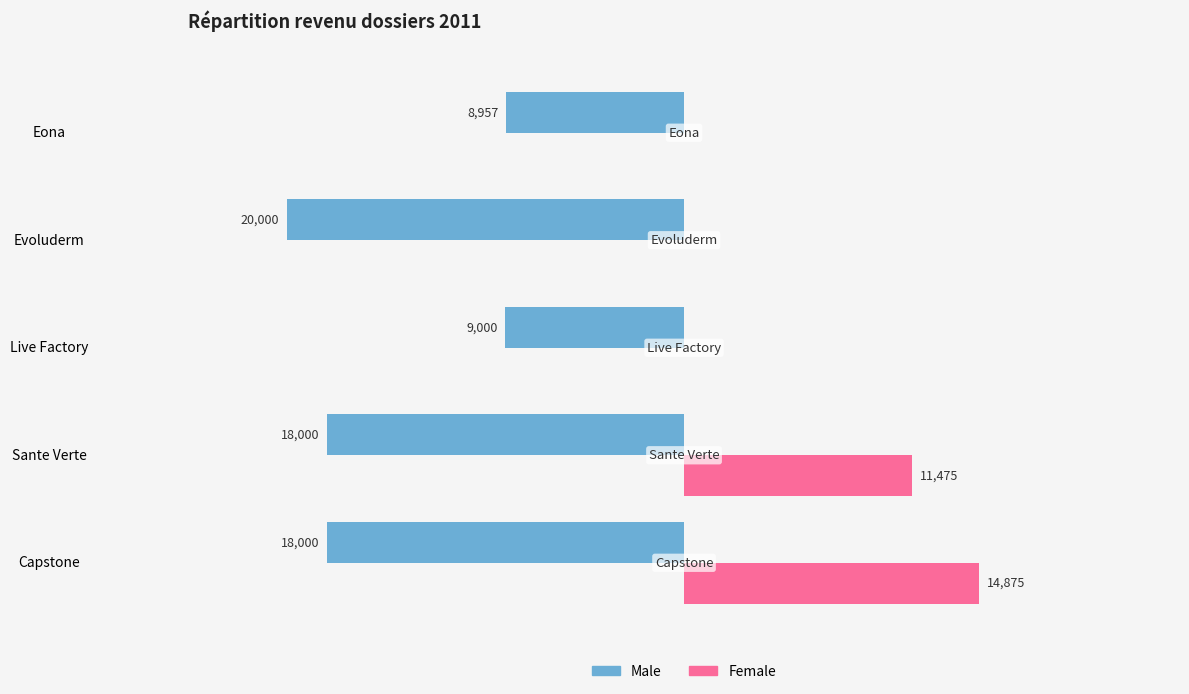

What is the difference between the maximum and minimum values in the Male series?

11043